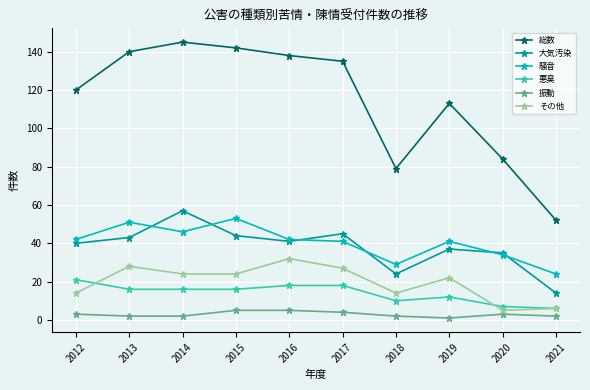

How many data points does each series have?

10